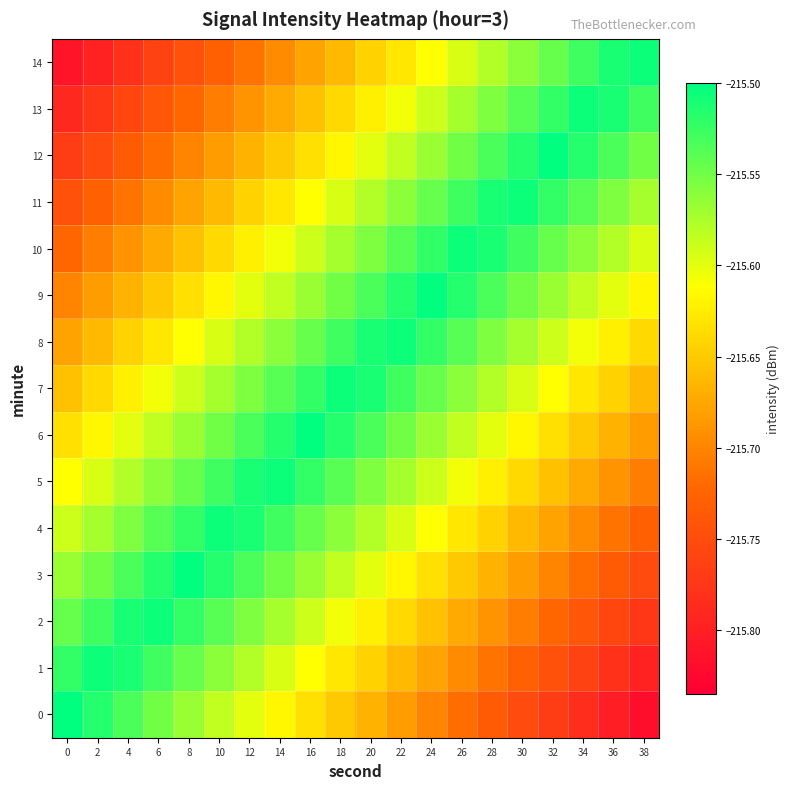

Which category has the lowest value across all series?

38